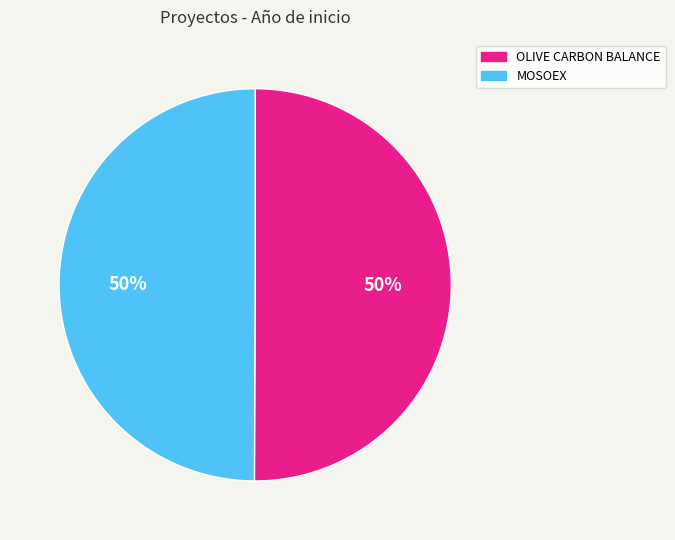

True or false: OLIVE CARBON BALANCE accounts for 56% of the total.

False